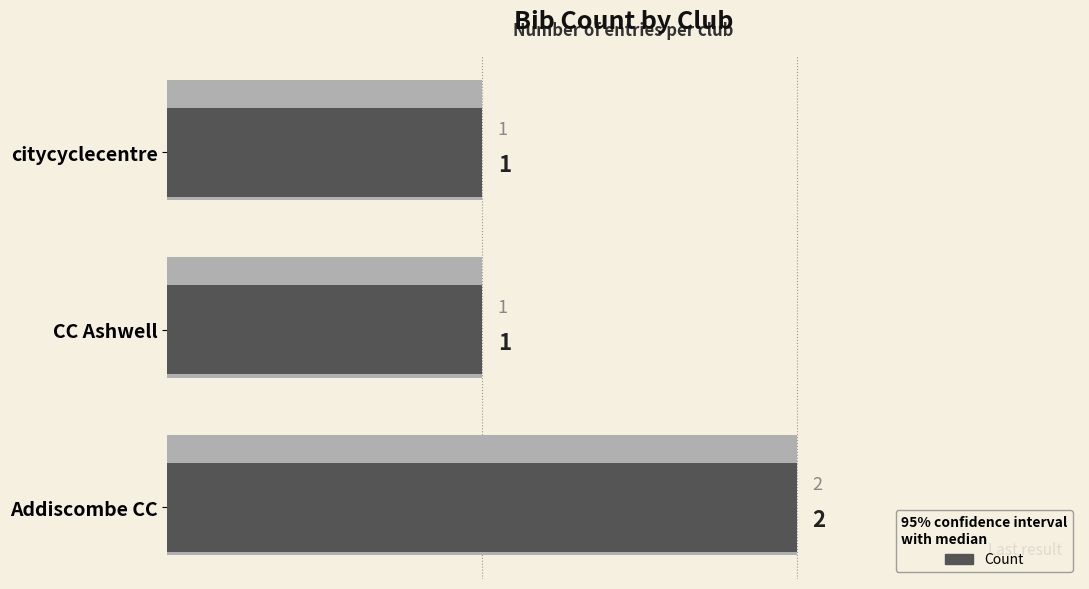

What is the change in value from citycyclecentre to Addiscombe CC?

+1